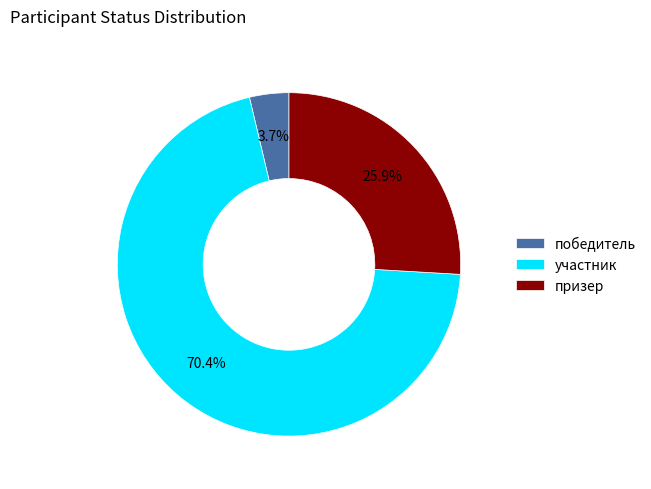

Approximately how many times larger is the value at участник compared to победитель?

19.0